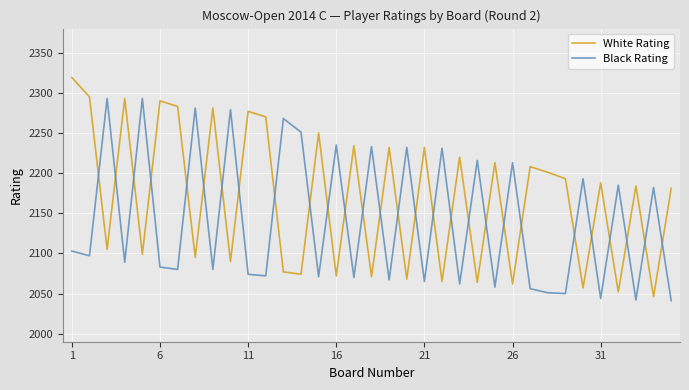

Which series has the largest range (max minus min)?

White Rating